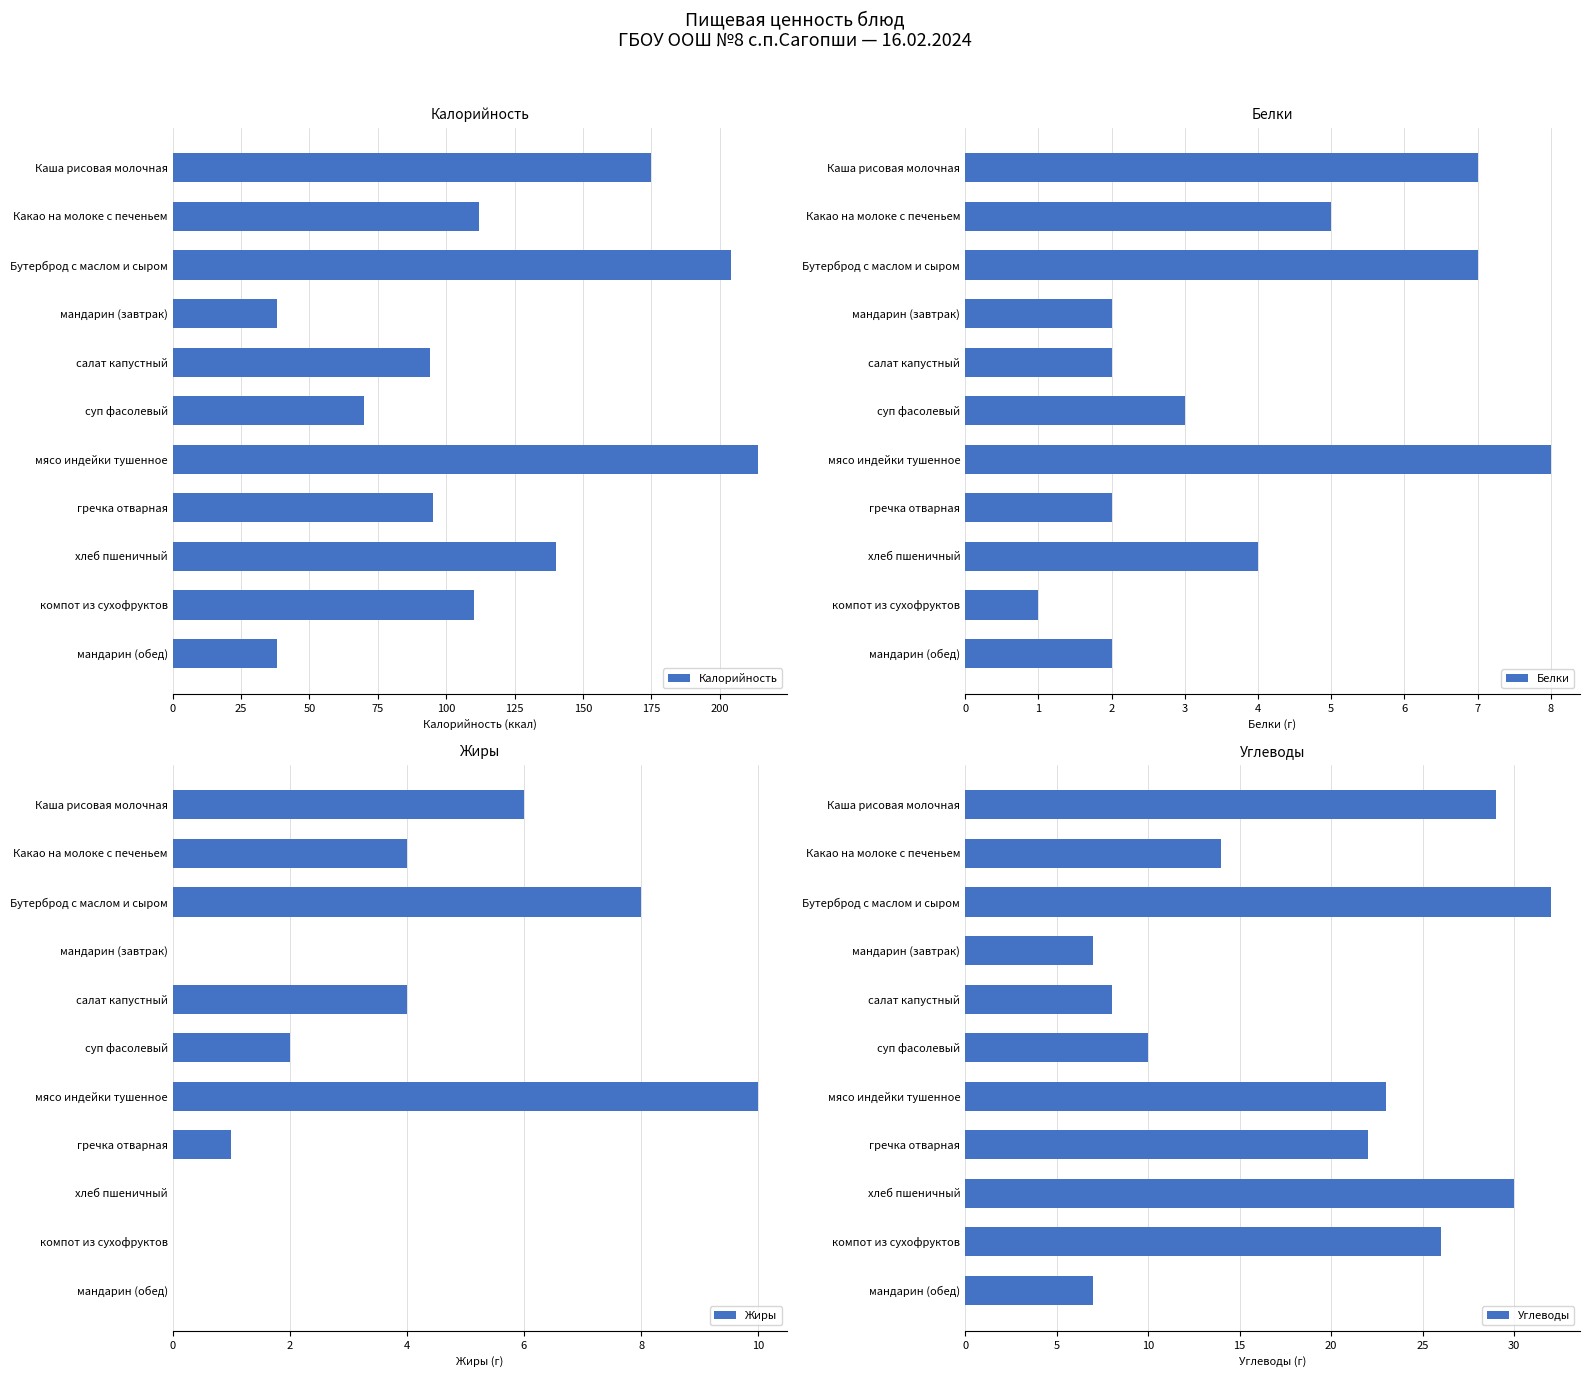

True or false: Калорийность has a value of 38 at мандарин (обед).

True